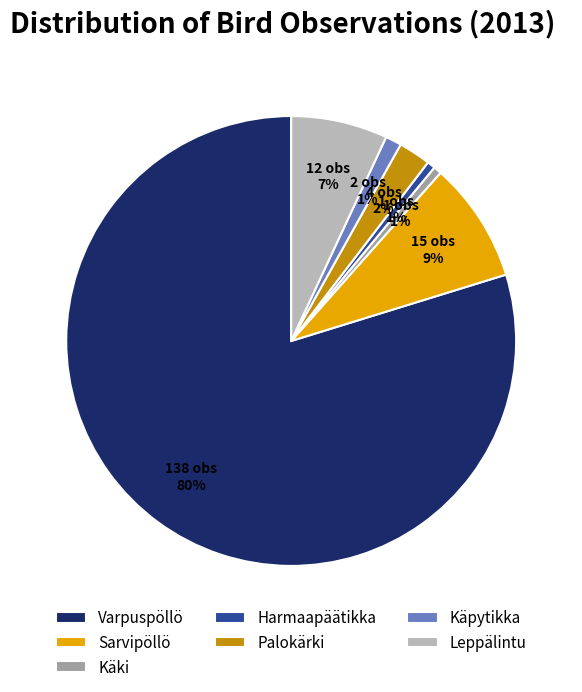

Which has a higher value, Sarvipöllö or Leppälintu?

Sarvipöllö